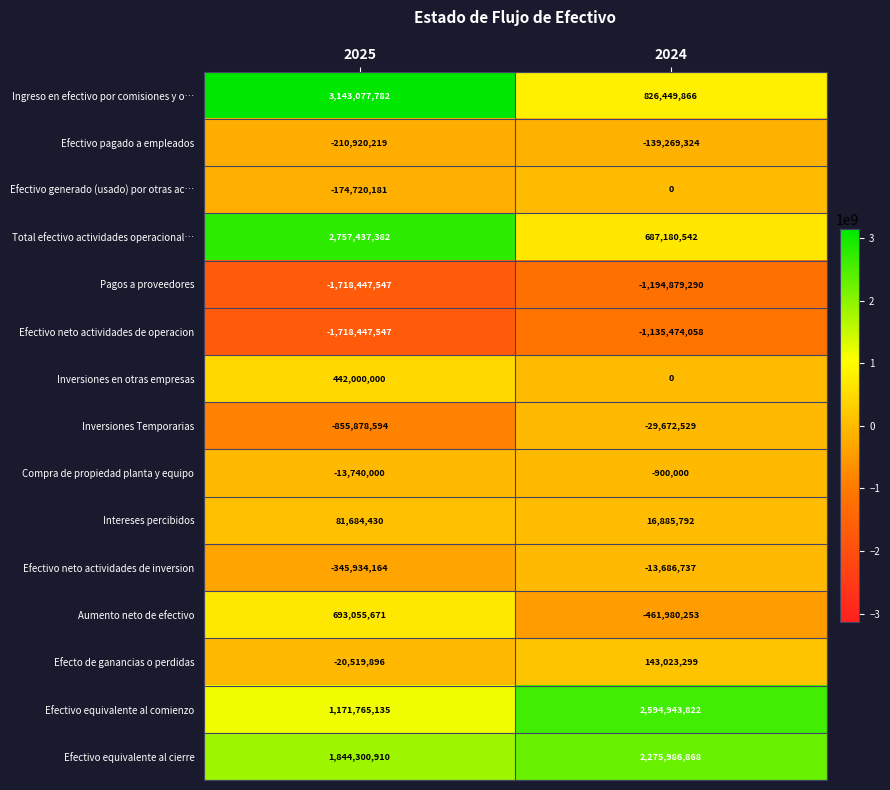

Count the number of categories in the chart.

2